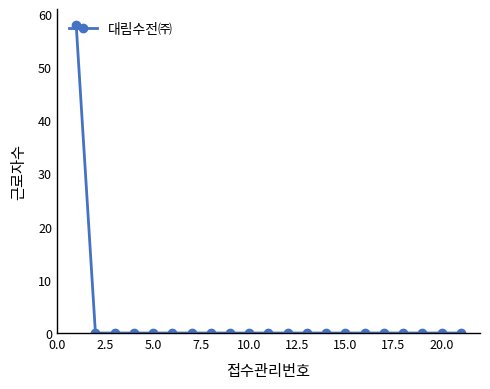

What is the maximum value shown in the chart?

58